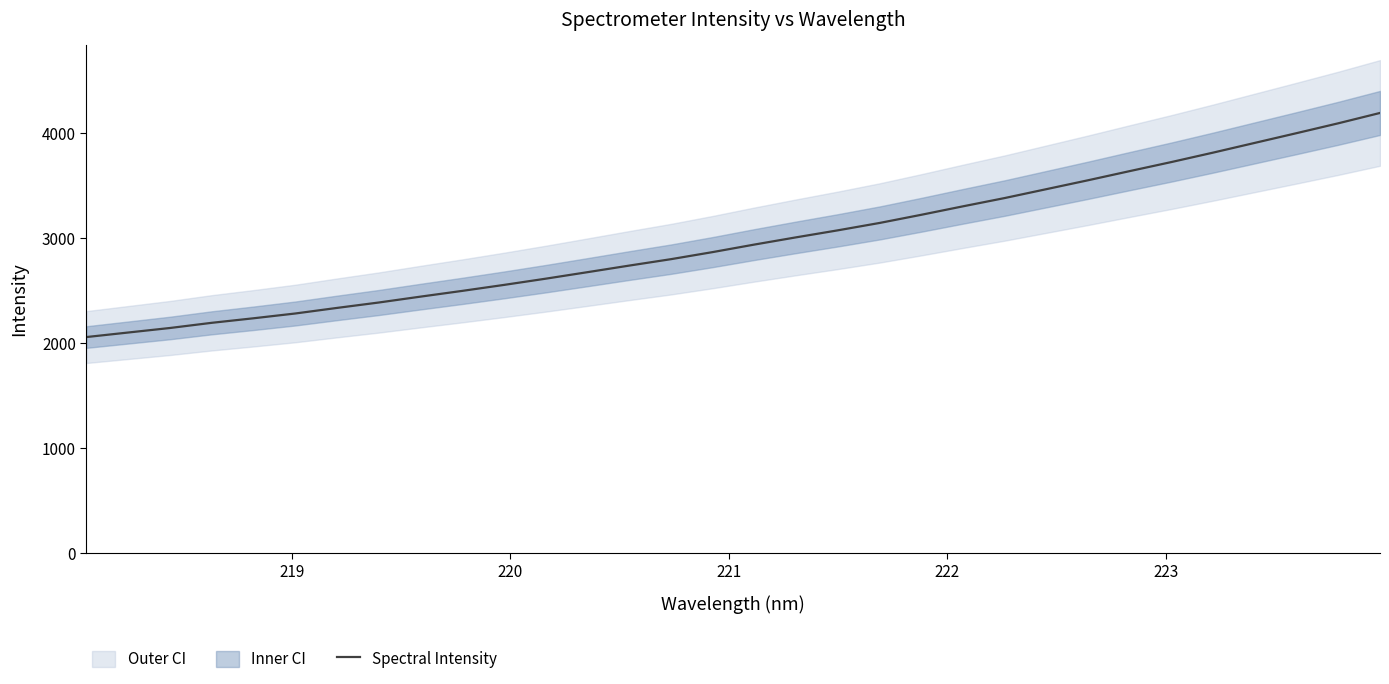

What is the lowest value of the Spectral Intensity series?

2057.2